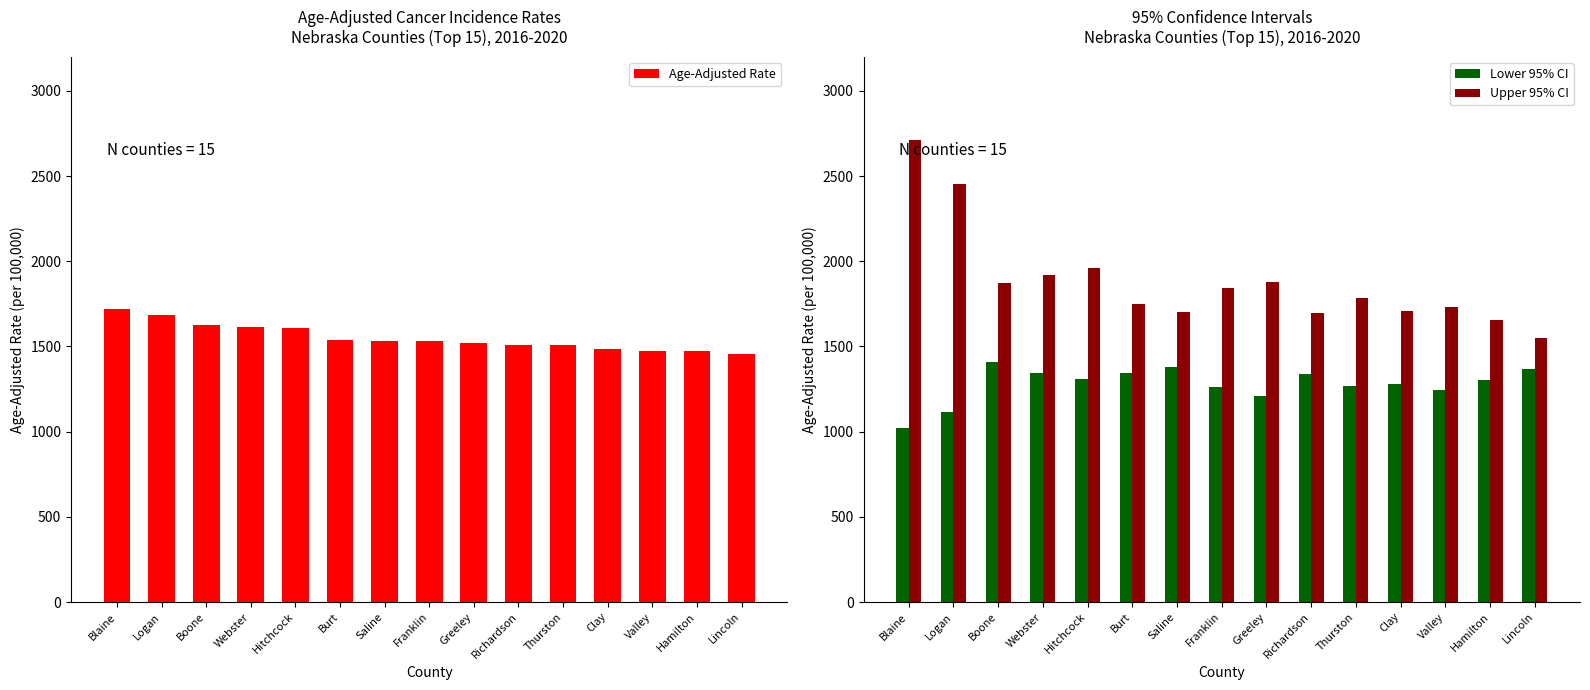

True or false: Age-Adjusted Rate has a value of 1533.2 at Saline.

True